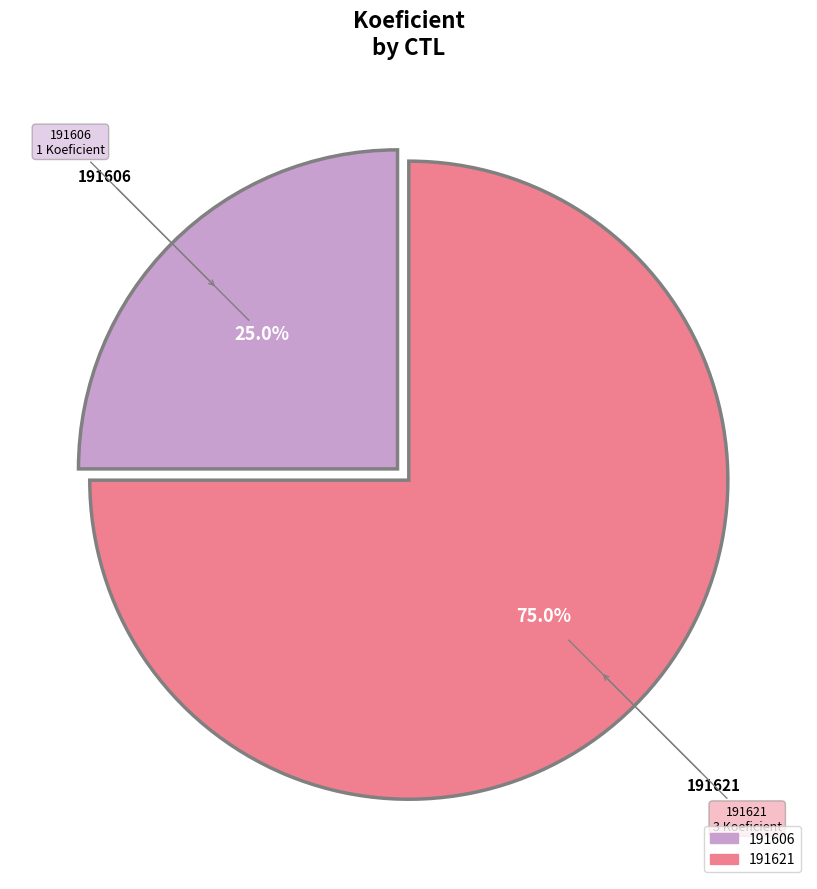

Between 191606 and 191621, which is larger?

191621